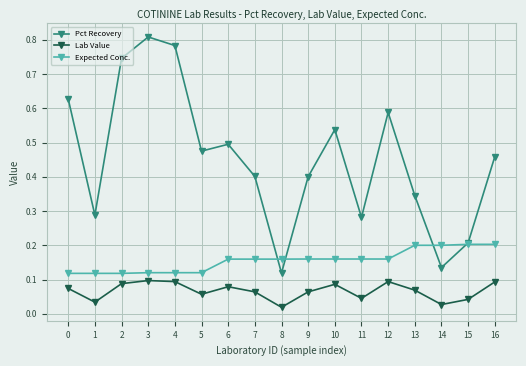

How many lines are shown in the chart?

3